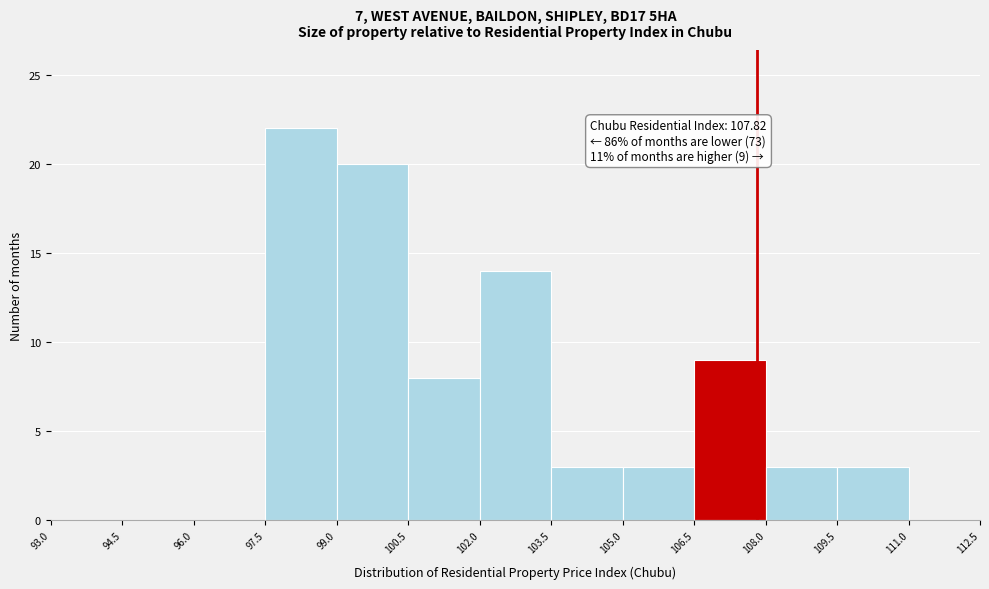

Which range on the x-axis has the tallest bar?

97.5 to 99.0